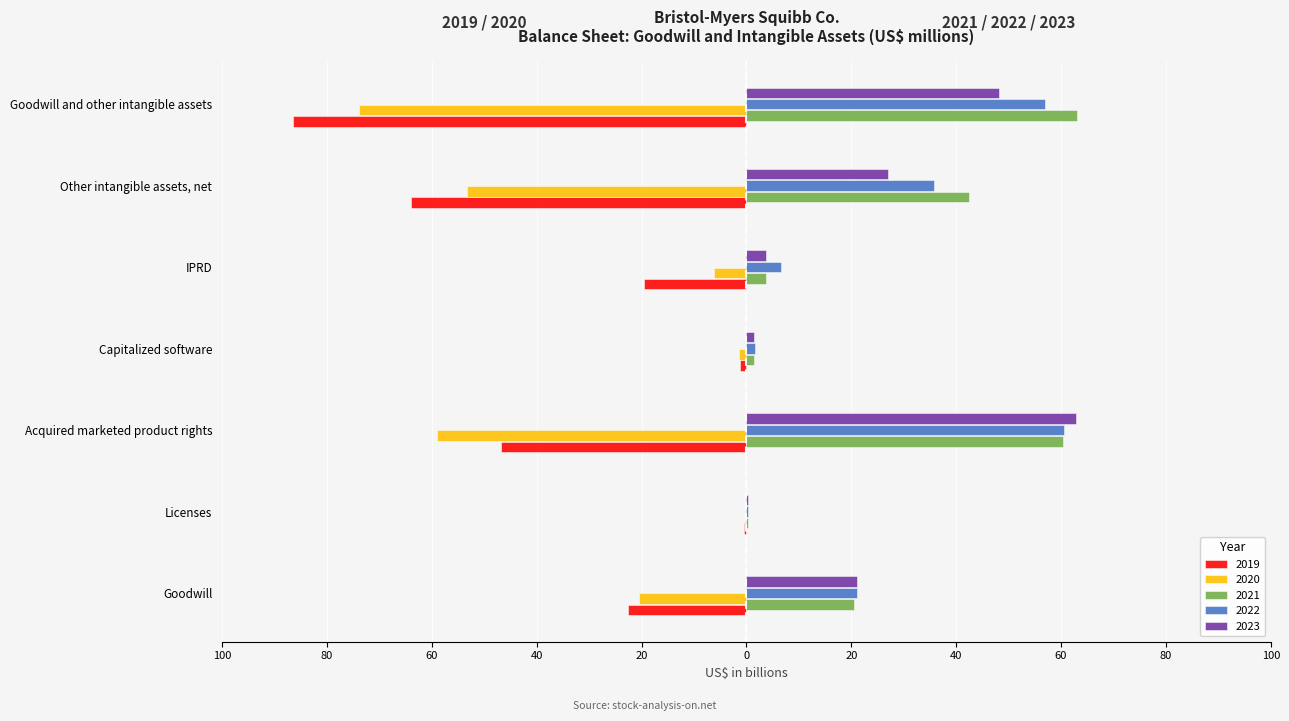

What is the average value of the 2019 series?

-34.4